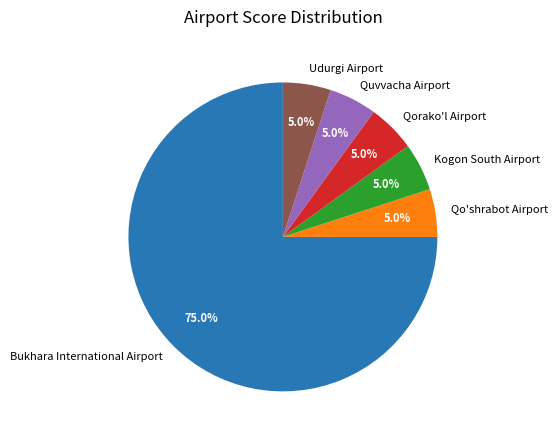

What percentage is the Qo'shrabot Airport slice, to the nearest percent?

5%